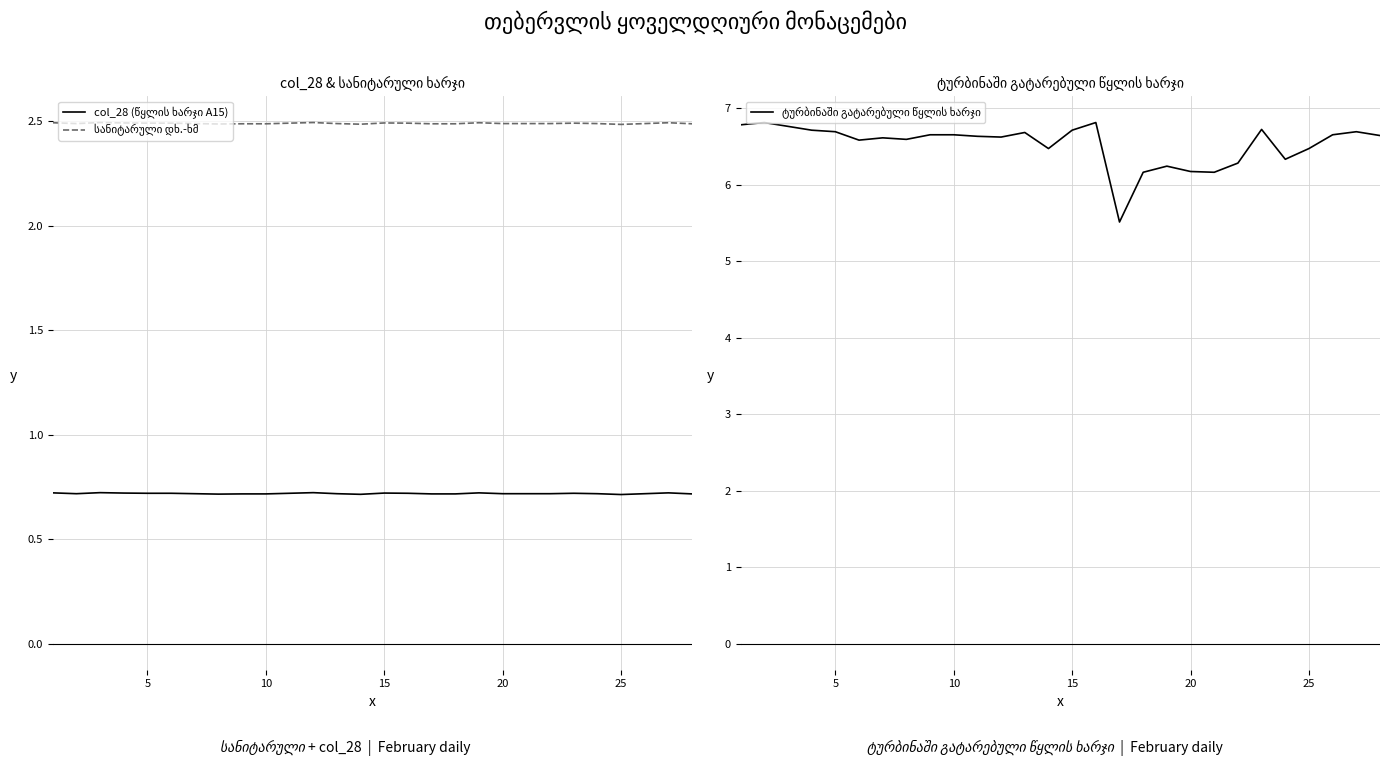

List the series in order of their overall mean, highest first.

ტურბინაში გატარებული წყლის ხარჯი, სანიტარული დხ.-ხმ, col_28 (წყლის ხარჯი A15)